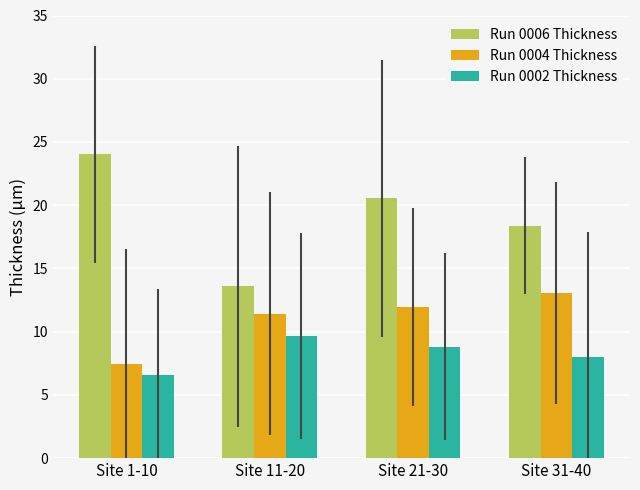

What is the value of the Run 0002 Thickness bar at the 4th from the left?

8.0